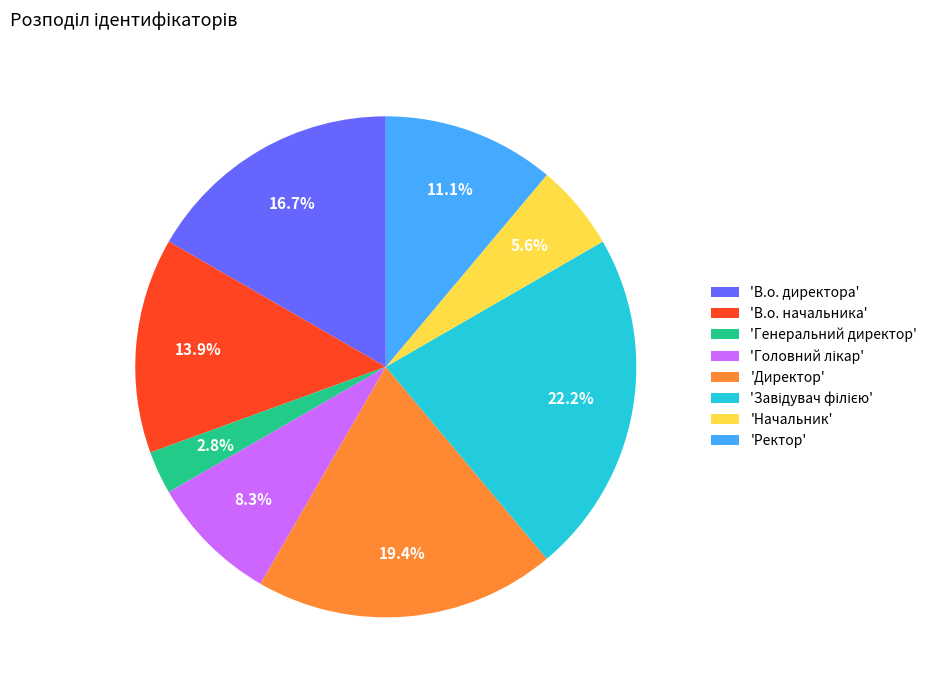

How many segments does this pie chart have?

8